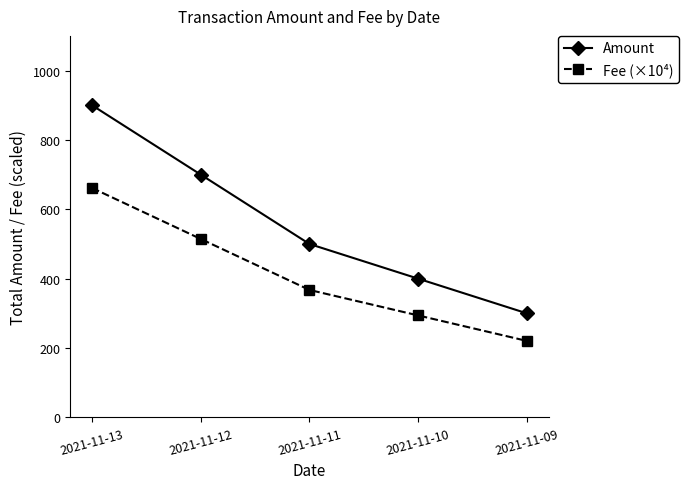

Where does the Fee (×10⁴) series first go above 367?

2021-11-13